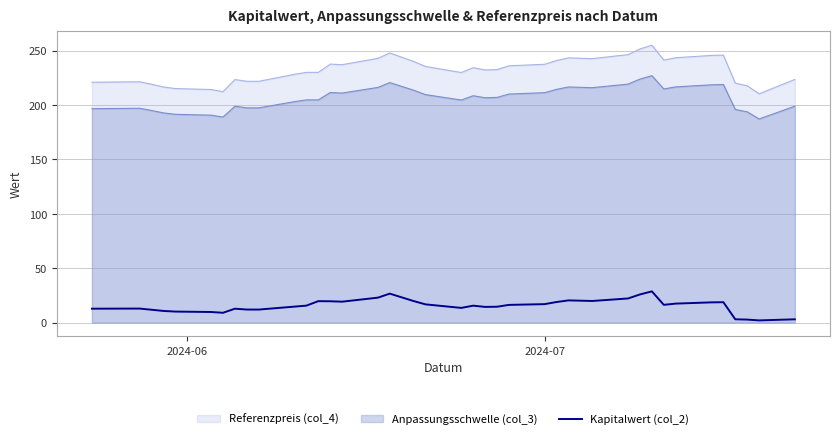

True or false: Anpassungsschwelle (col_3) and Kapitalwert (col_2) intersect in this chart.

False